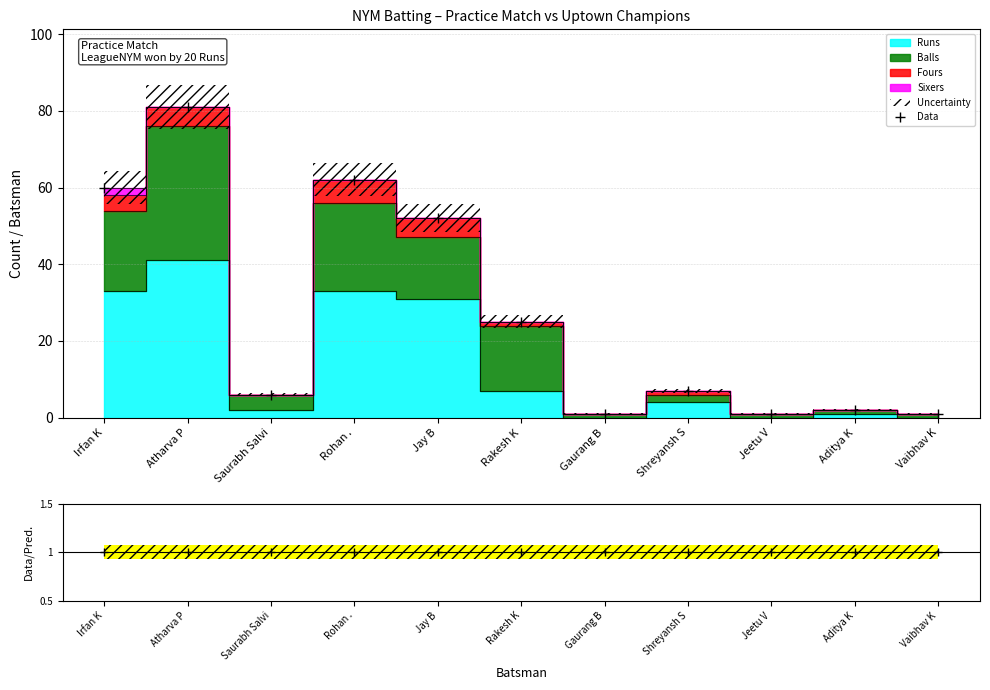

The Data/Pred. series shows 0 at Jay B. True or false?

False